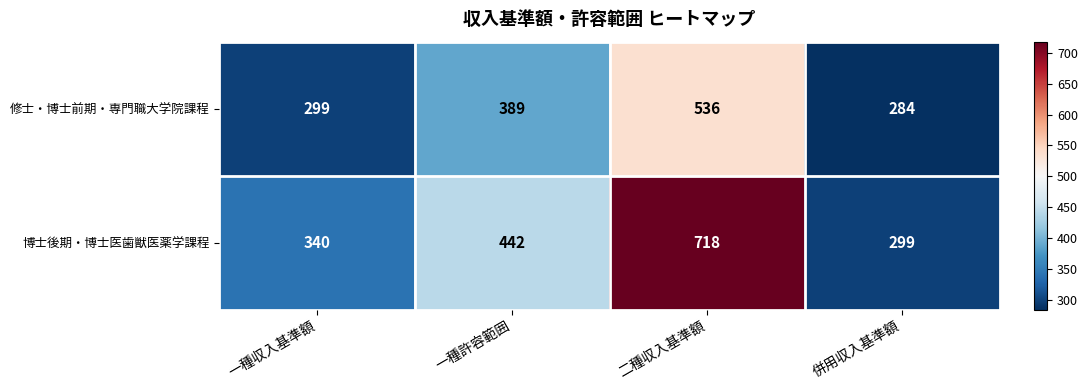

Which series has the largest total across all categories?

博士後期・博士医歯獣医薬学課程